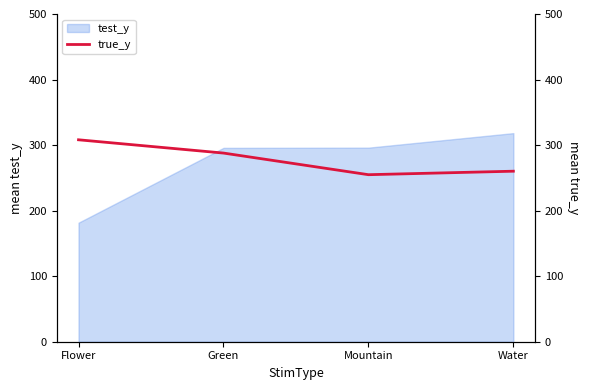

How many categories are shown in the chart?

4